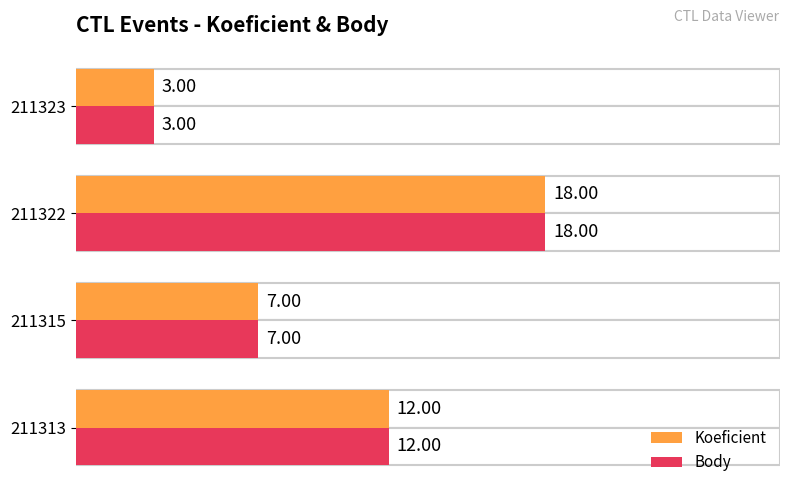

What is the value of the Koeficient bar at the 1st from the left?

12